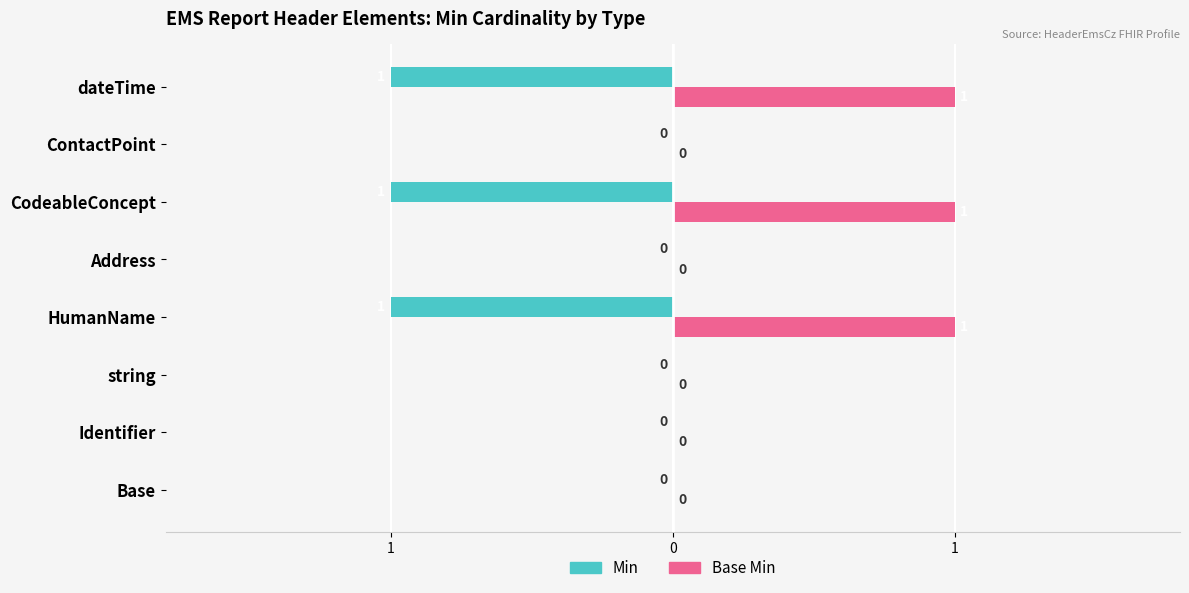

What are all the series names shown in the legend?

Min, Base Min